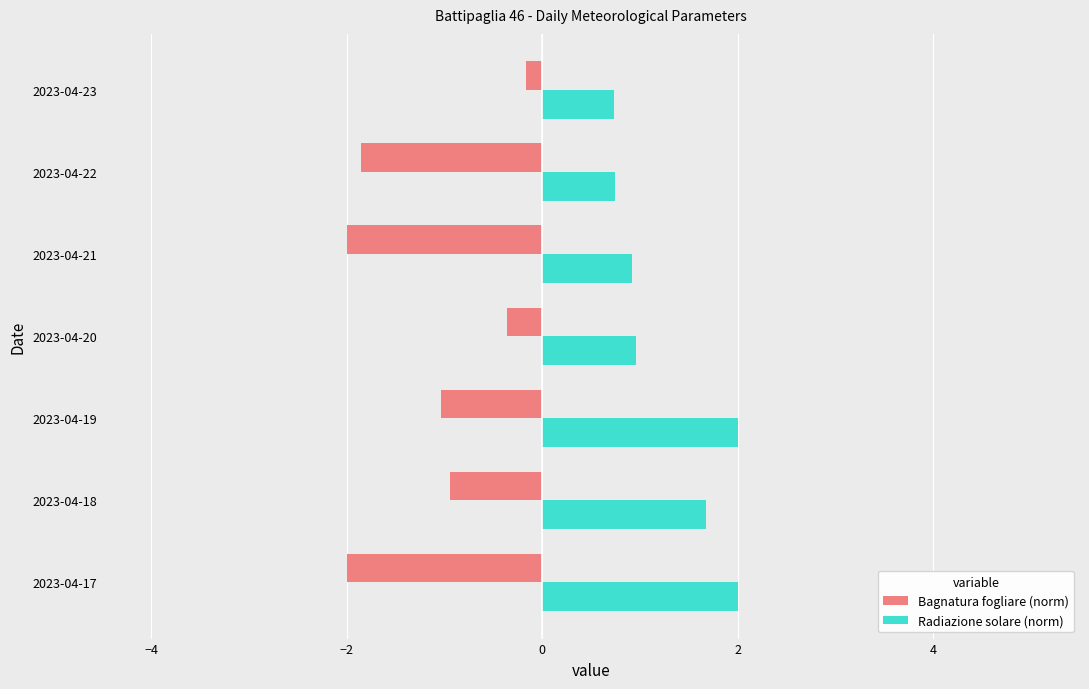

Between 2023-04-19 and 2023-04-21, which series saw the biggest shift?

Radiazione solare (norm)